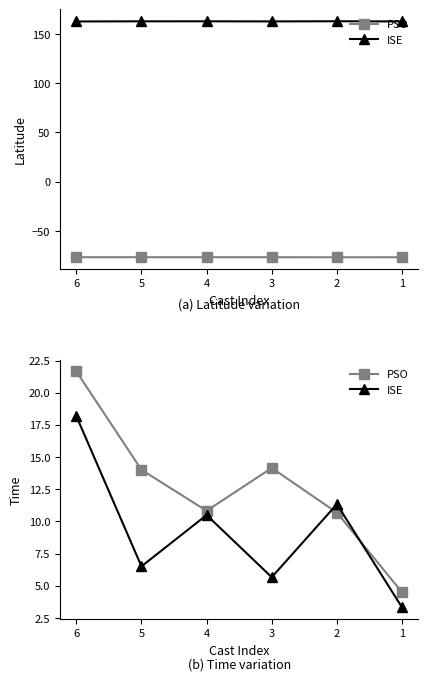

True or false: PSO and ISE cross at least once.

True